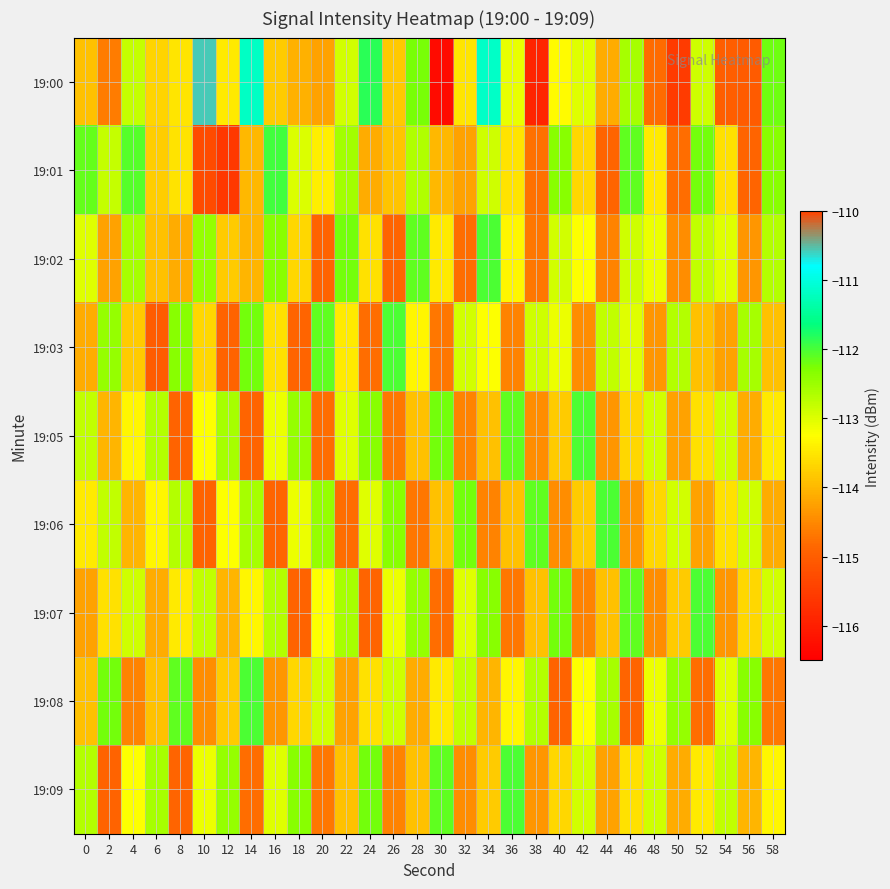

Which label corresponds to the smallest value in the chart?

30